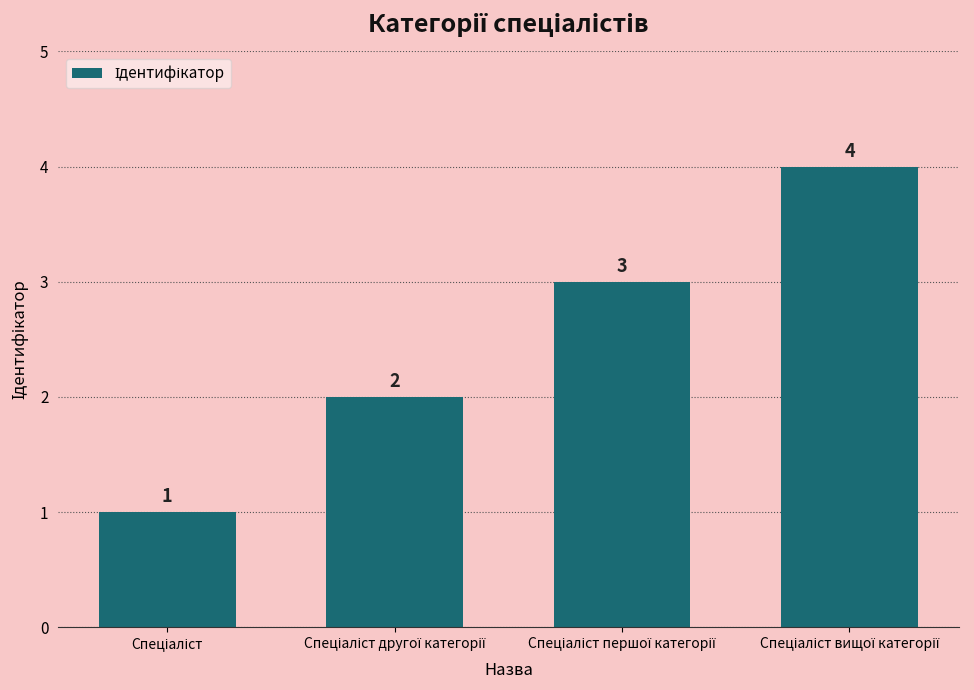

What is the difference between the maximum and minimum values?

3